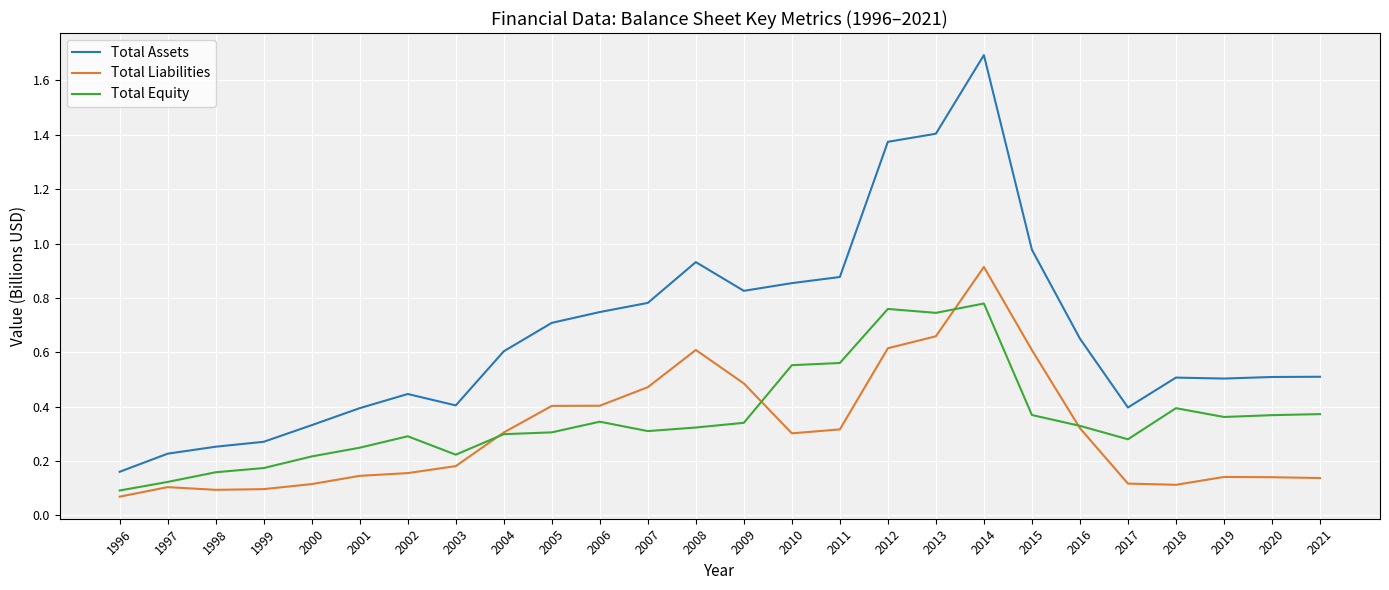

Is it true that Total Assets equals 0.7 at 2020?

False